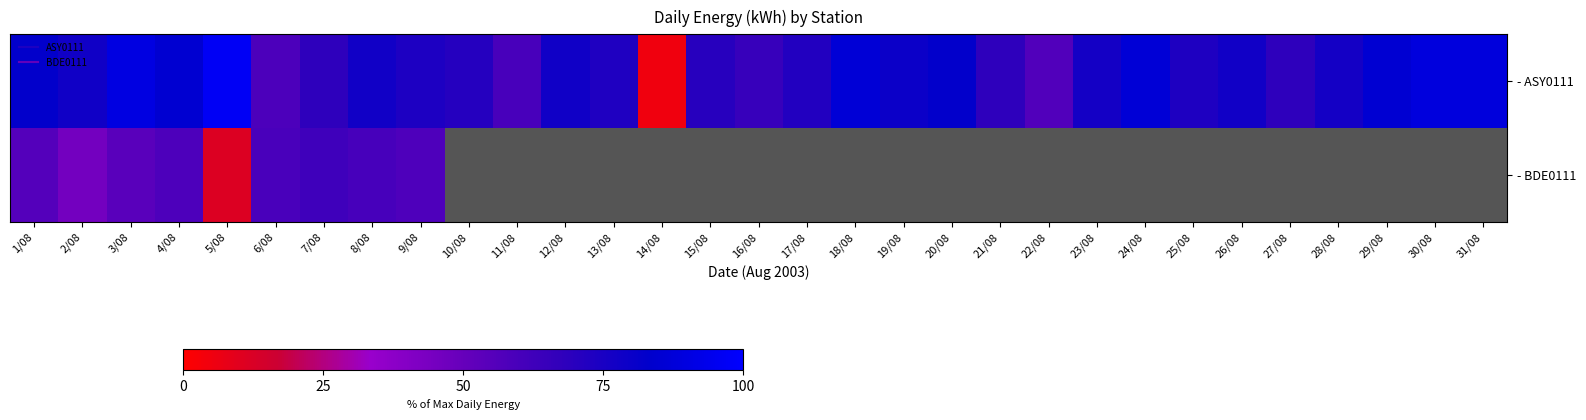

What is the sum of all - ASY0111 values?

2297.0